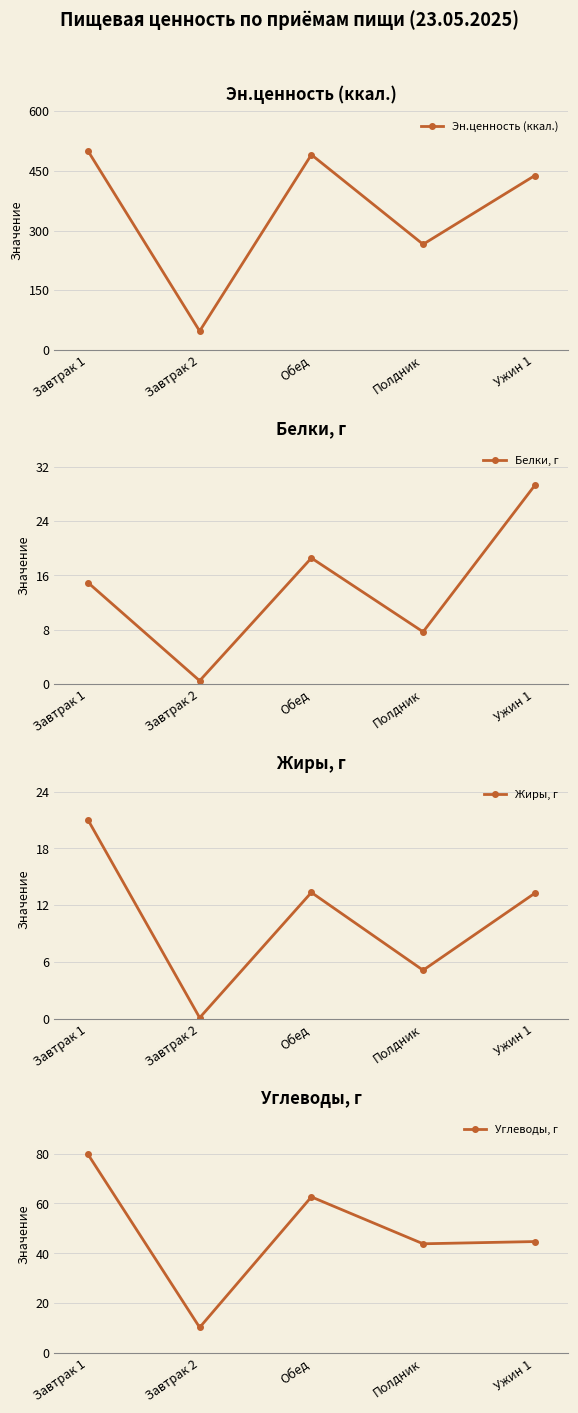

At which category does Углеводы, г reach its first local peak?

Обед